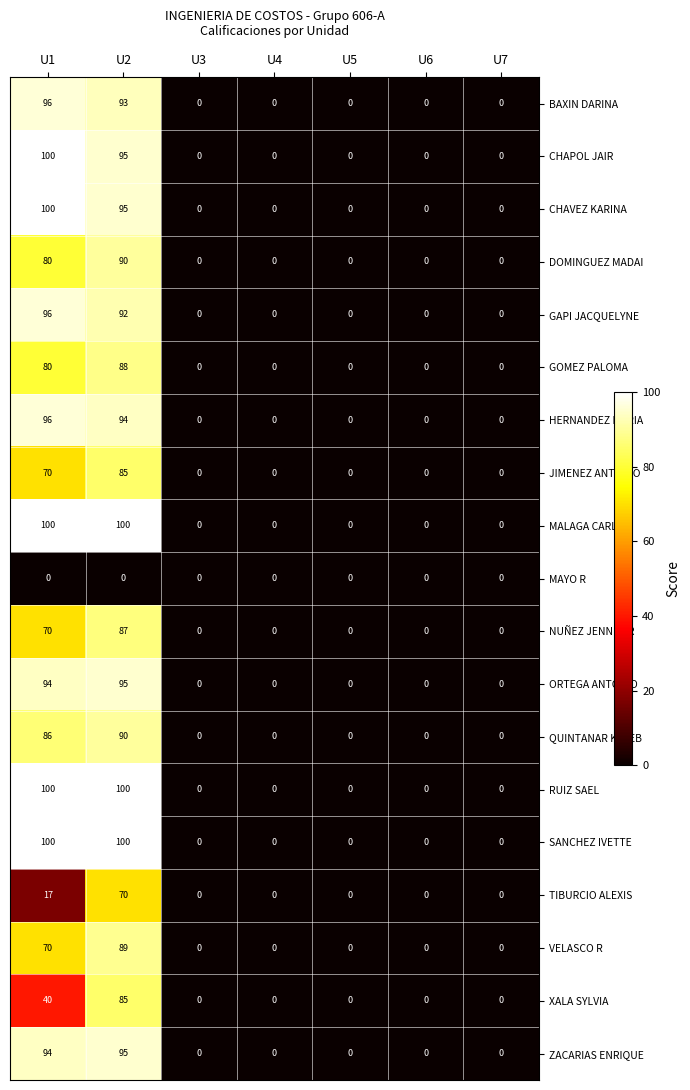

Is the value of TIBURCIO ALEXIS at U2 greater than the value of QUINTANAR KALEB at U6?

Yes